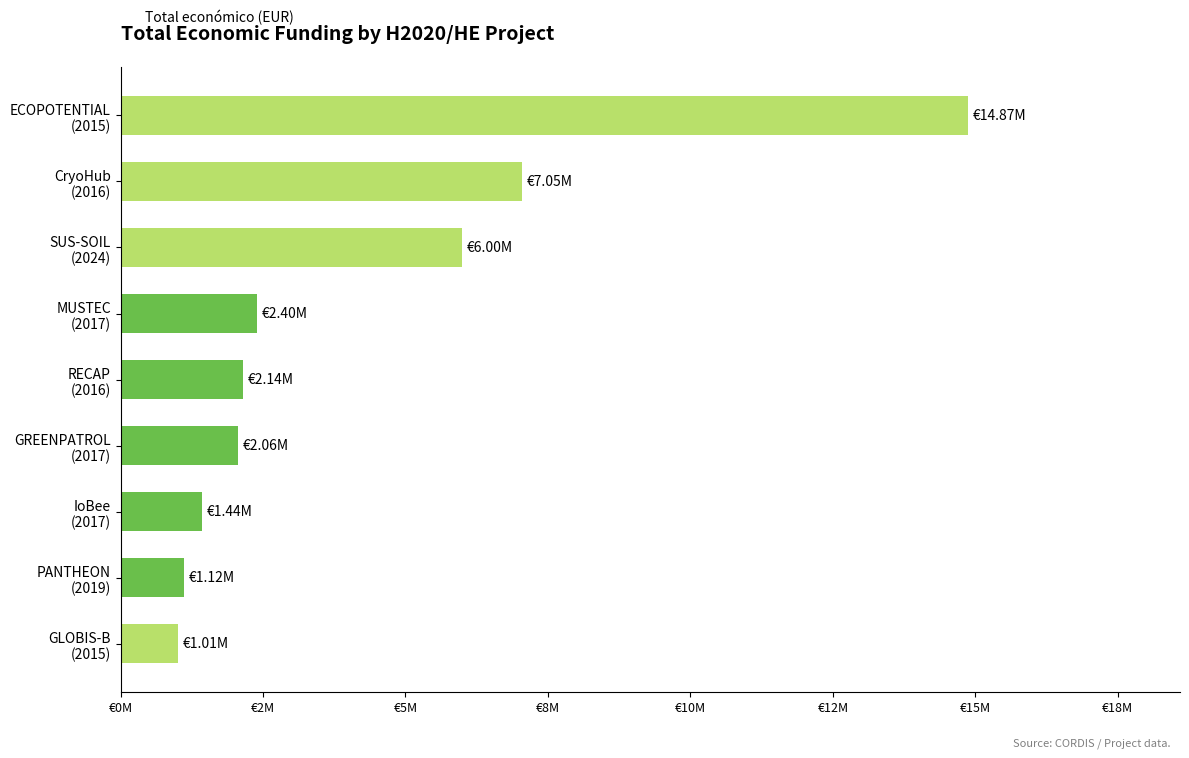

Are the bars horizontal?

Yes